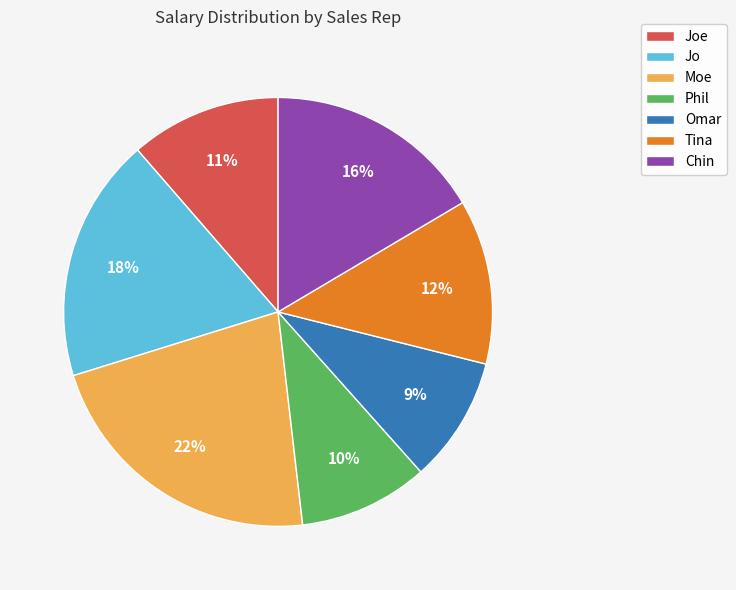

To the nearest percent, what portion does Moe represent?

22%